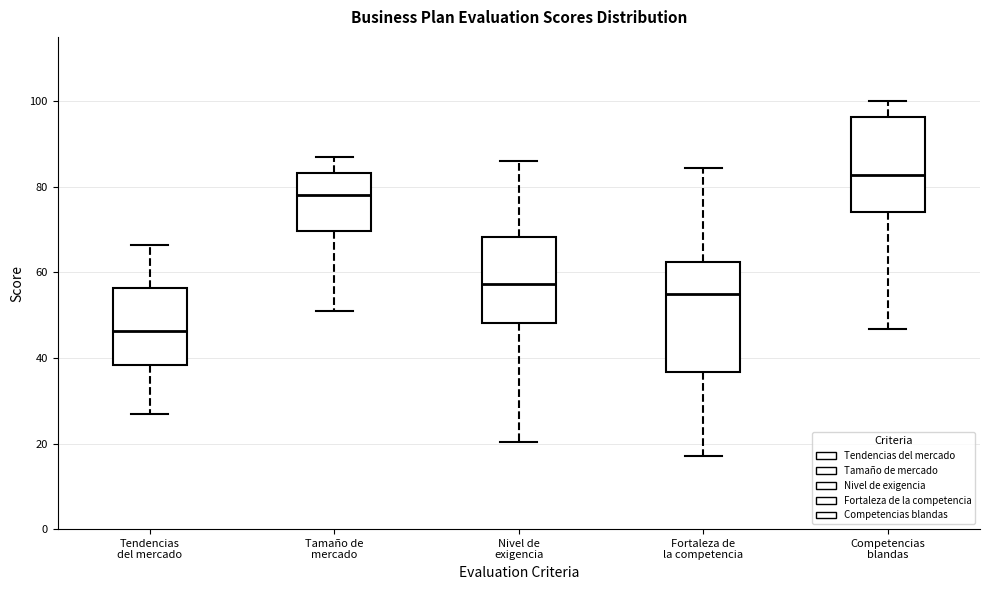

Reading left to right, read every box against the y-axis: the position of its median line, the range the box covers, and the ends of its whiskers. The values are not printed on the chart, so give them approximately, as read against the axis.

Tendencias del mercado: median 46, box 38 to 56, whiskers 26 to 66
Tamaño de mercado: median 78, box 70 to 84, whiskers 52 to 86
Nivel de exigencia: median 58, box 48 to 68, whiskers 20 to 86
Fortaleza de la competencia: median 54, box 36 to 62, whiskers 18 to 84
Competencias blandas: median 82, box 74 to 96, whiskers 46 to 100